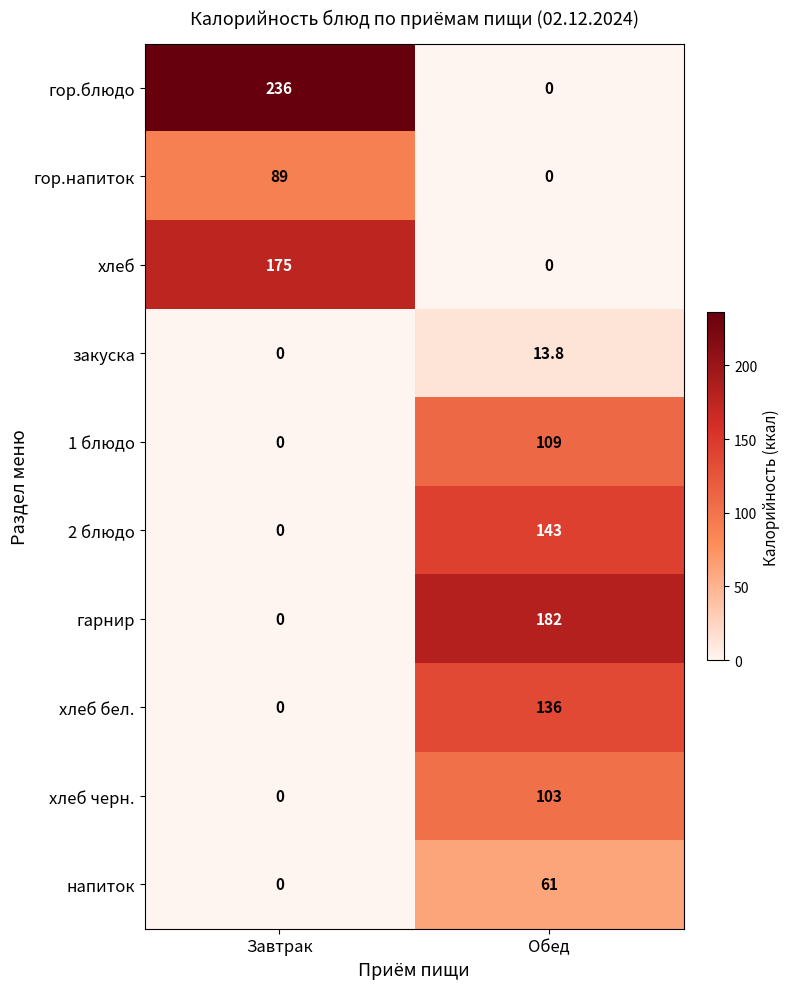

What is the spread (max minus min) of values at Завтрак?

236.0